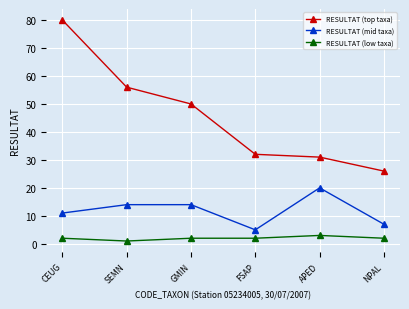

What value does the RESULTAT (top taxa) series have at CEUG?

80